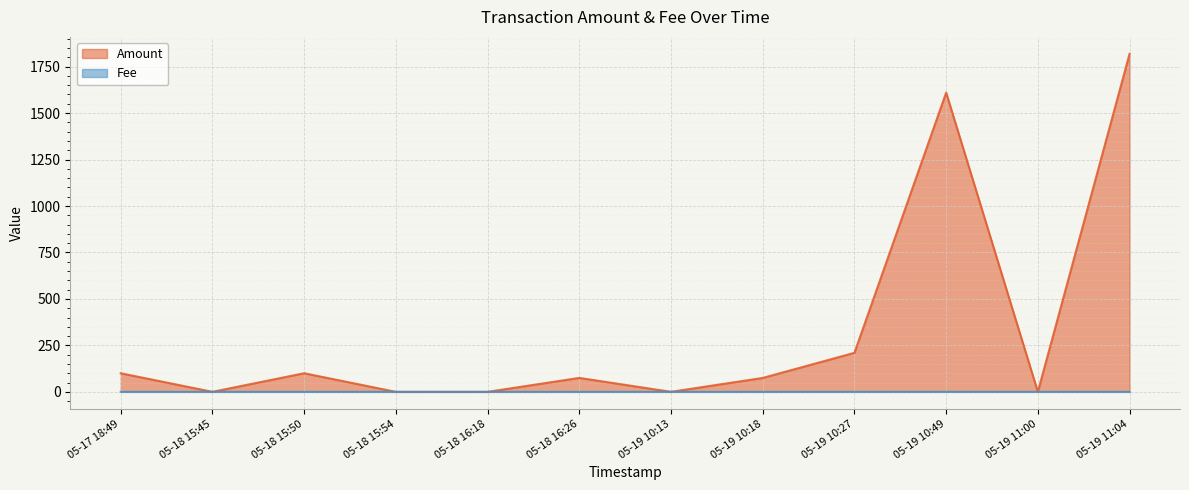

At which category is the sum across all series the highest?

05-19 11:04